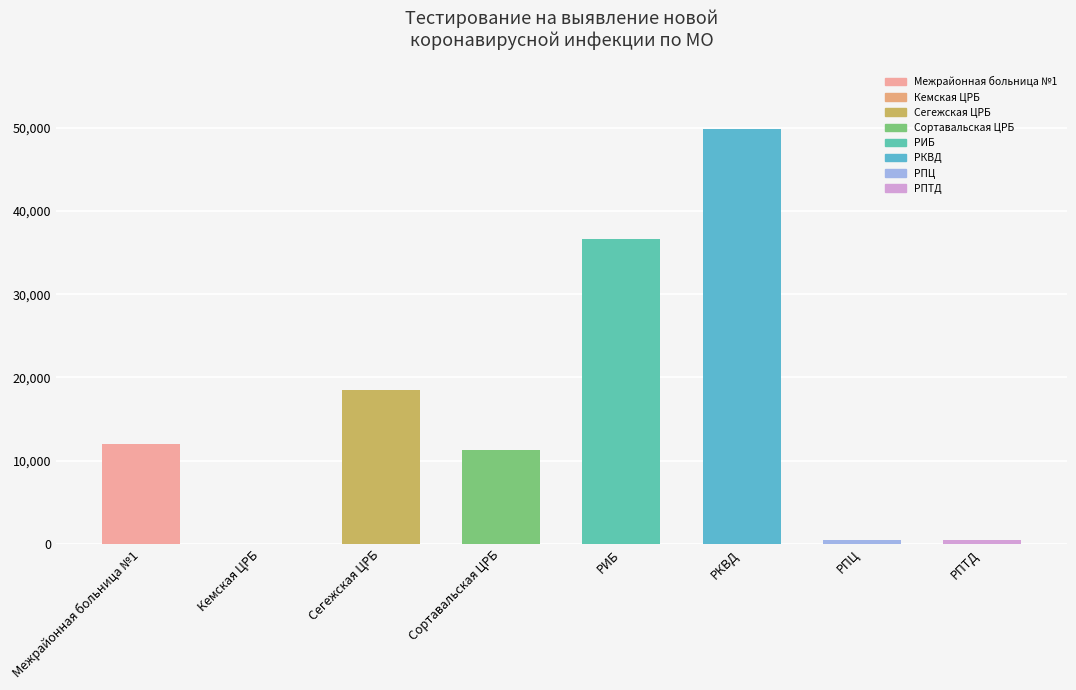

Which has a higher value, РИБ or Межрайонная больница №1?

РИБ